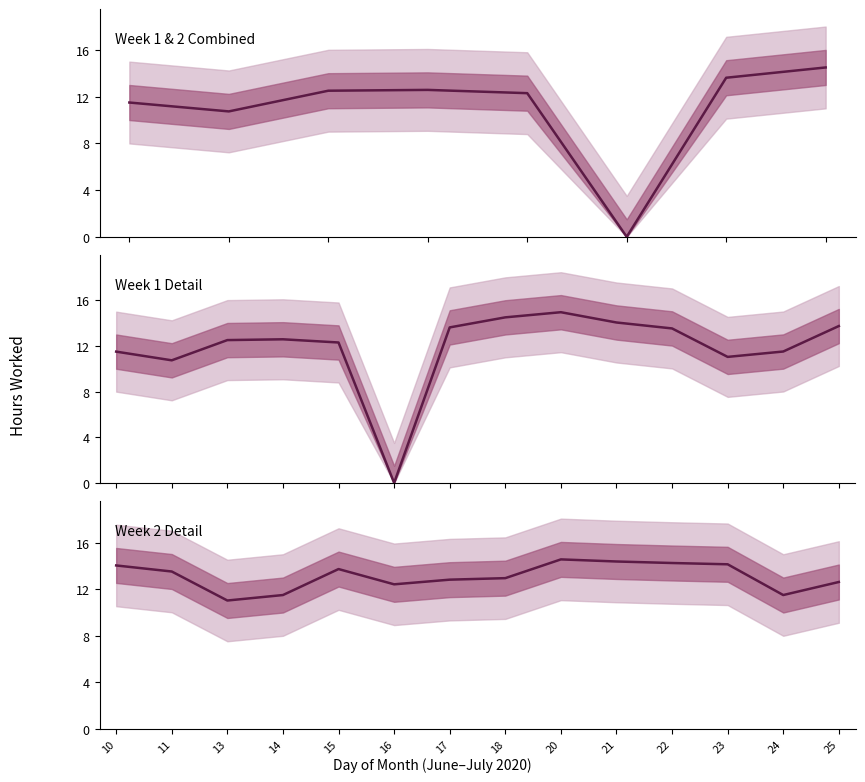

The value at 23 is 3.4. True or false?

False